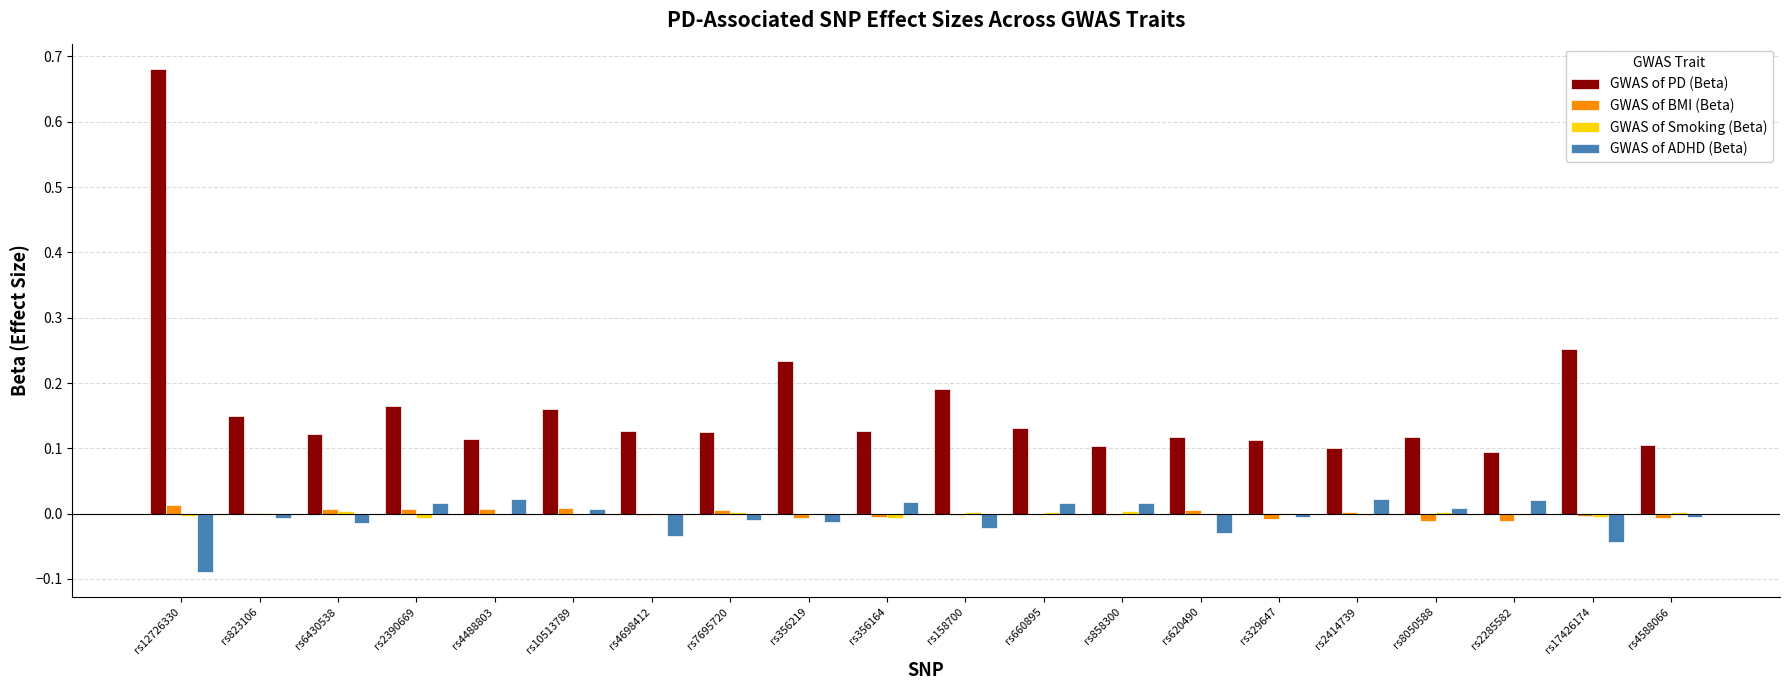

Between rs823106 and rs858300, which series saw the biggest shift?

GWAS of PD (Beta)